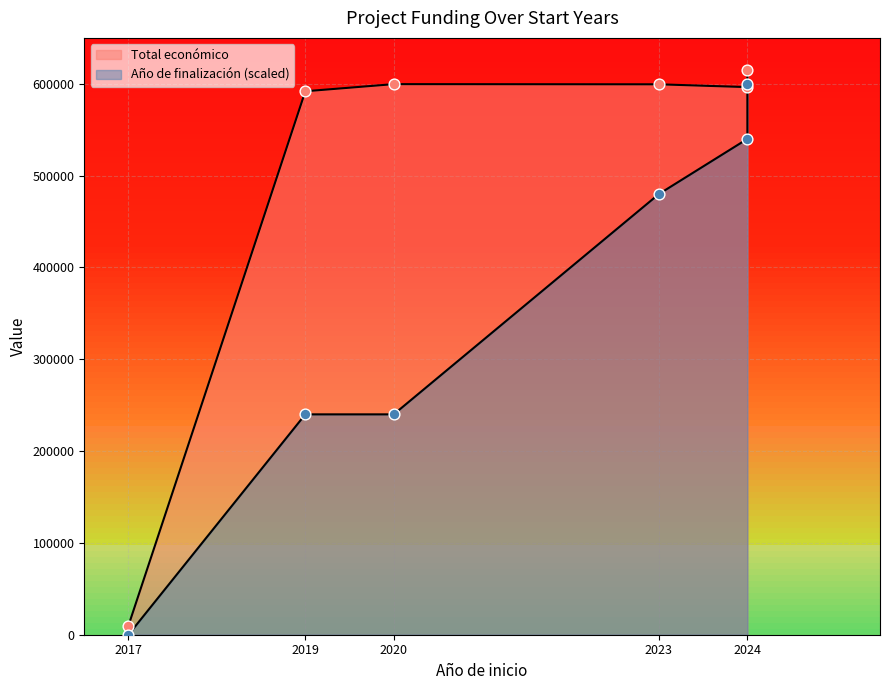

At how many categories does at least one series exceed 273148?

5